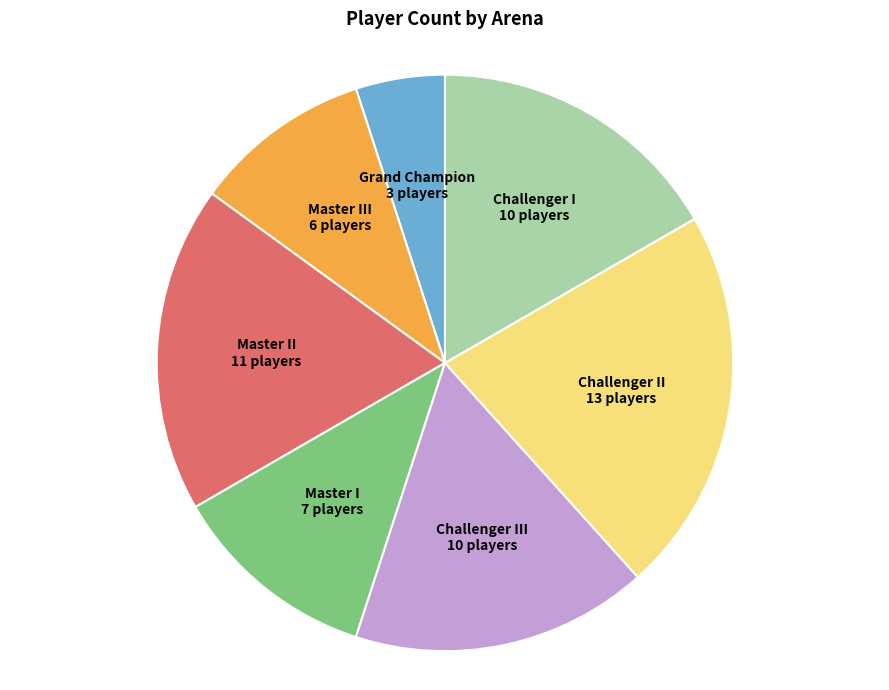

Does any single category account for the majority?

No